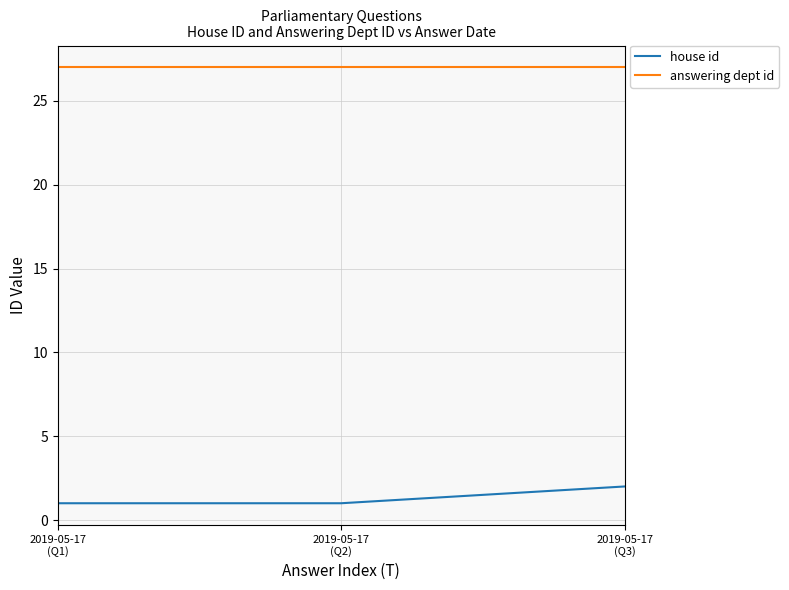

What is the smallest value displayed?

1